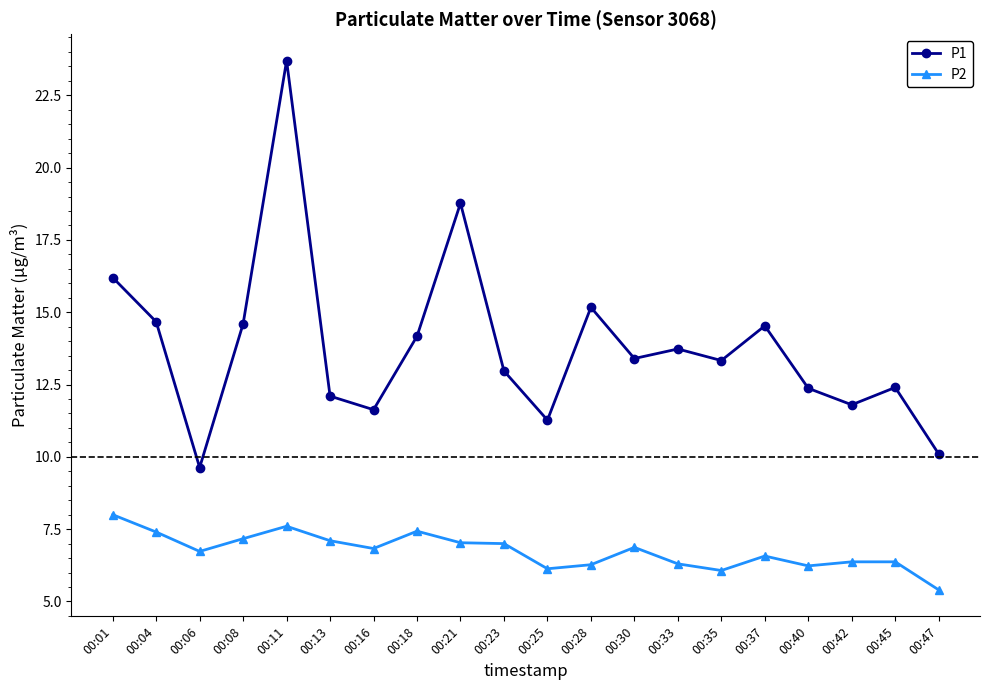

Count the number of data series in this chart.

2